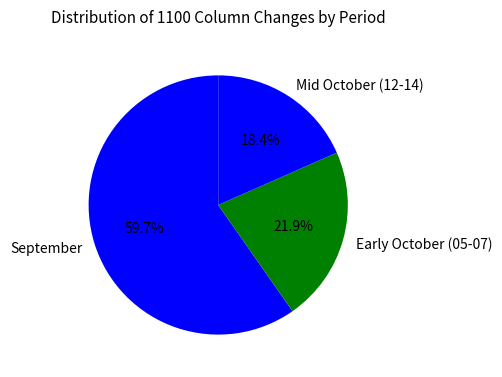

What portion of the pie excludes Mid October (12-14)?

81.6%